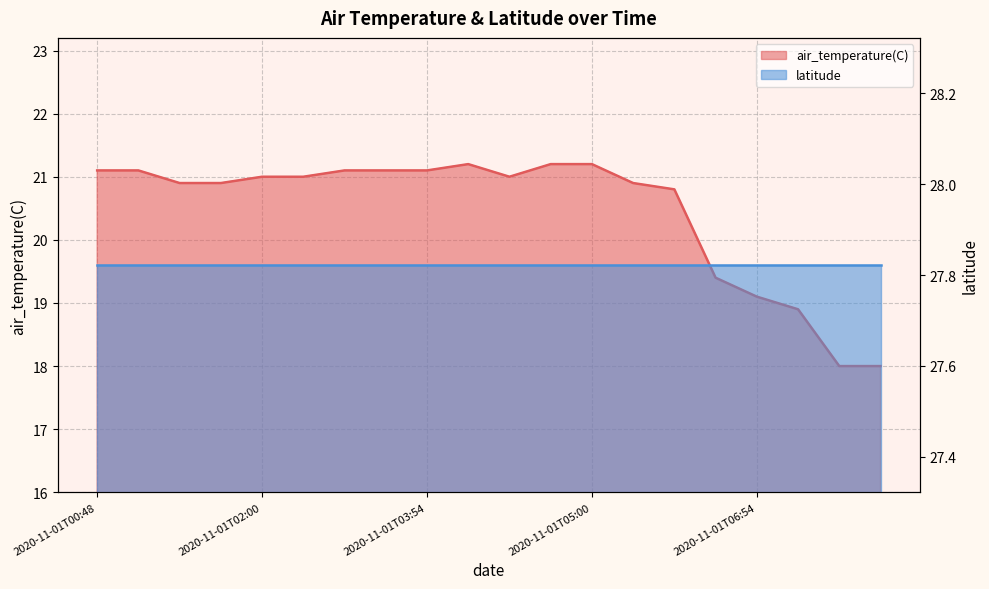

What is the difference between the second highest and minimum values?

3.2